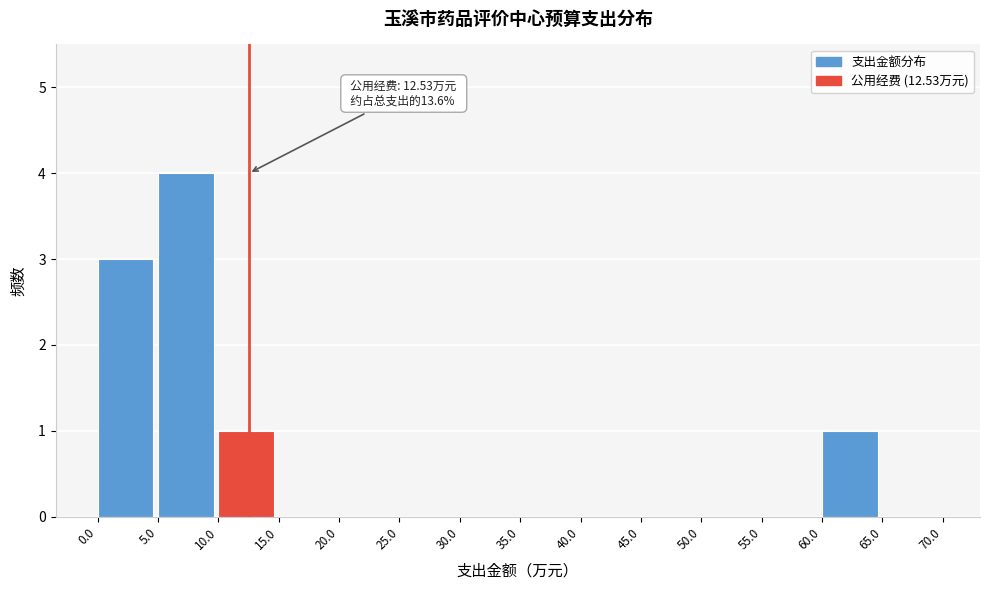

Which range on the x-axis has the tallest bar?

5.0 to 10.0